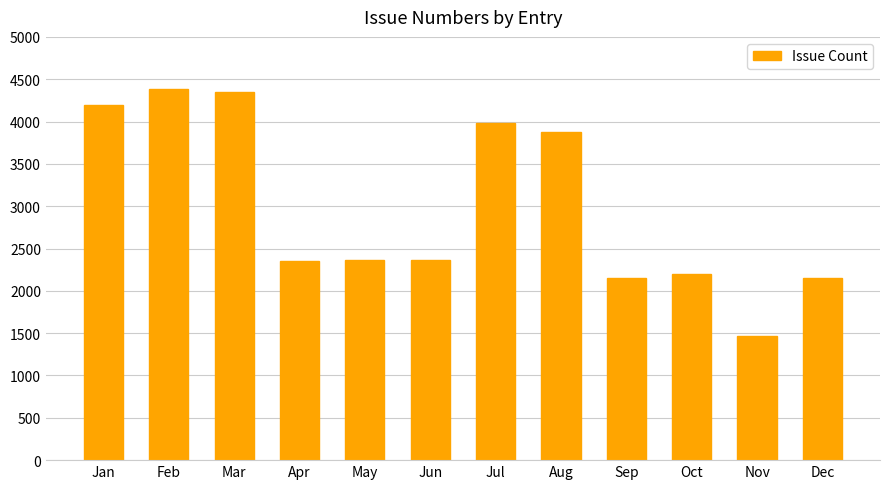

Approximately how many times larger is the value at Sep compared to Nov?

1.5